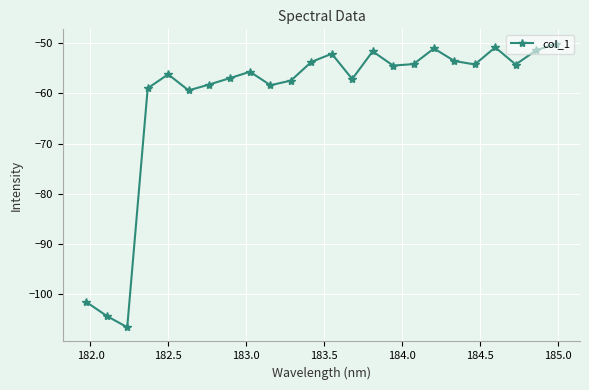

What is the minimum value shown in the chart?

-106.5